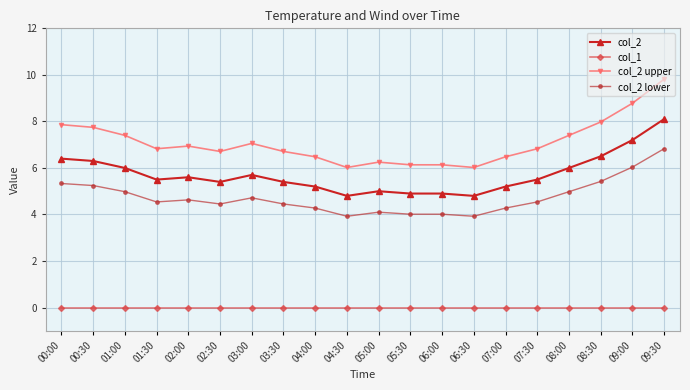

How many series are shown in this chart?

4